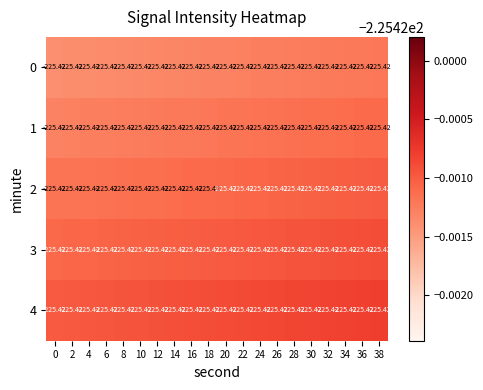

Which series has the largest total across all categories?

4